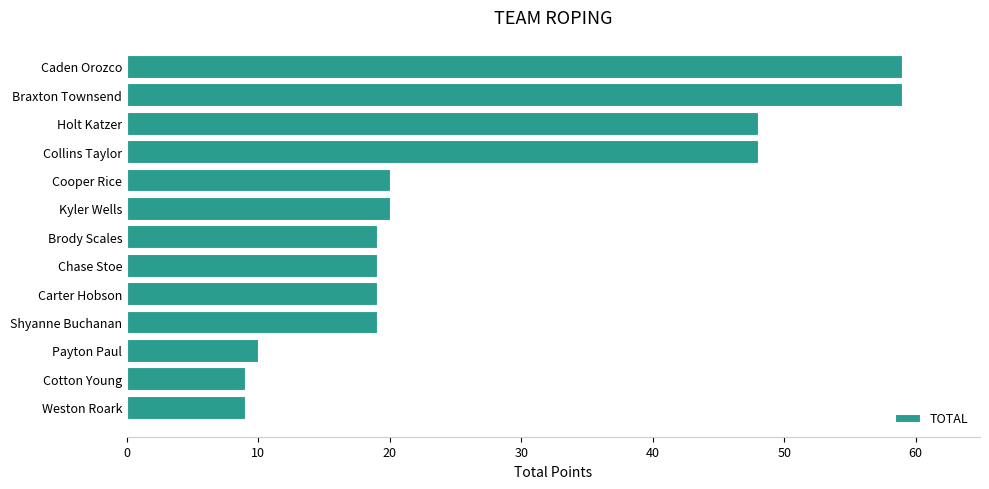

Reading bottom to top, transcribe all the data shown in this chart.

9	9	10	19	19	19	19	20	20	48	48	59	59